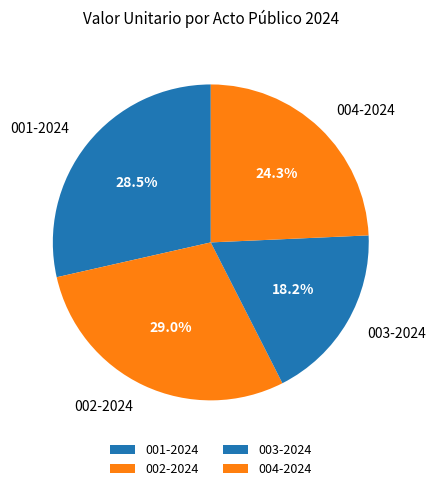

Is the sum of 001-2024 and 004-2024 greater than half?

Yes